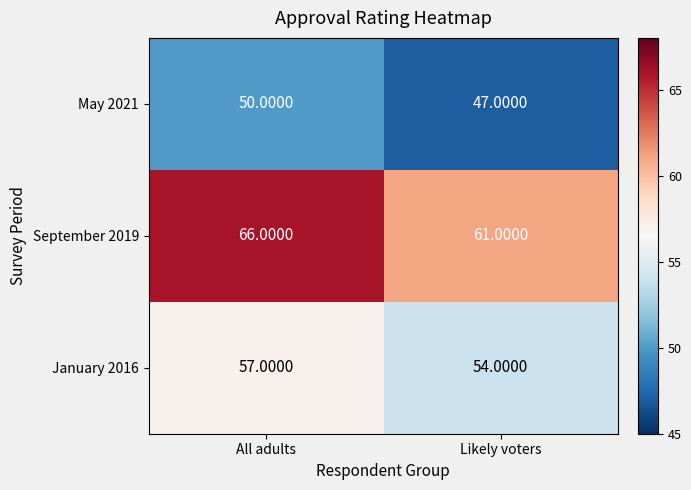

Between All adults and Likely voters, which series saw the biggest shift?

September 2019